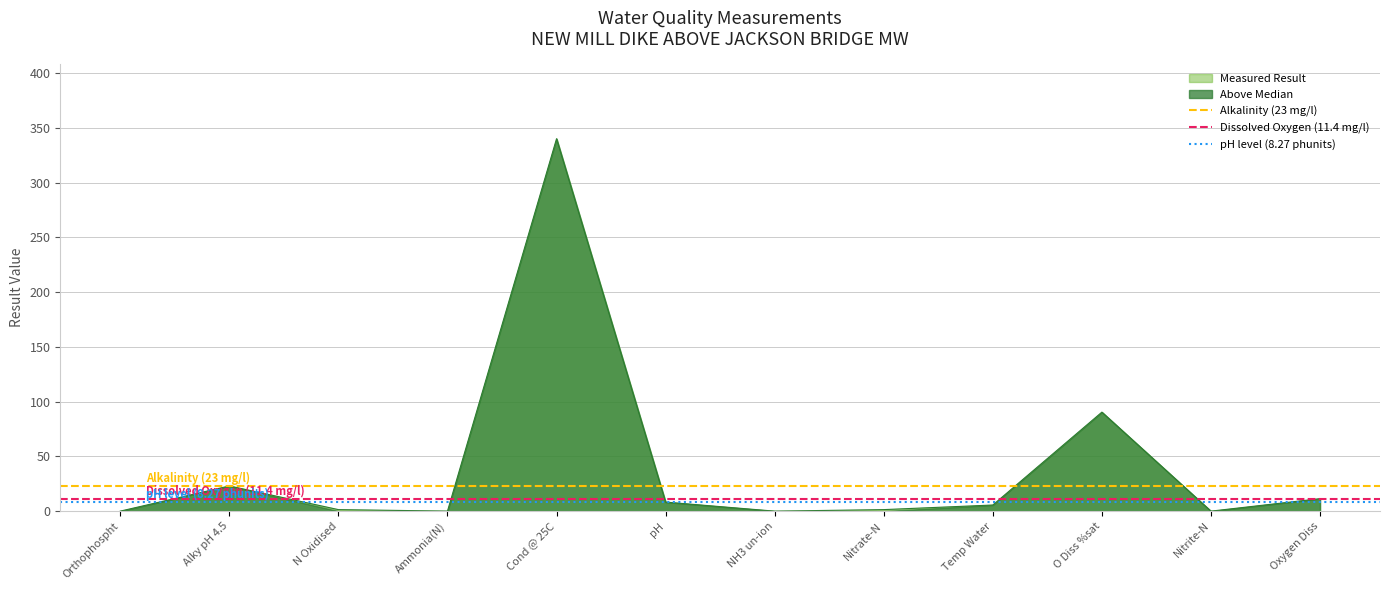

At which category is the sum across all series the highest?

Orthophospht